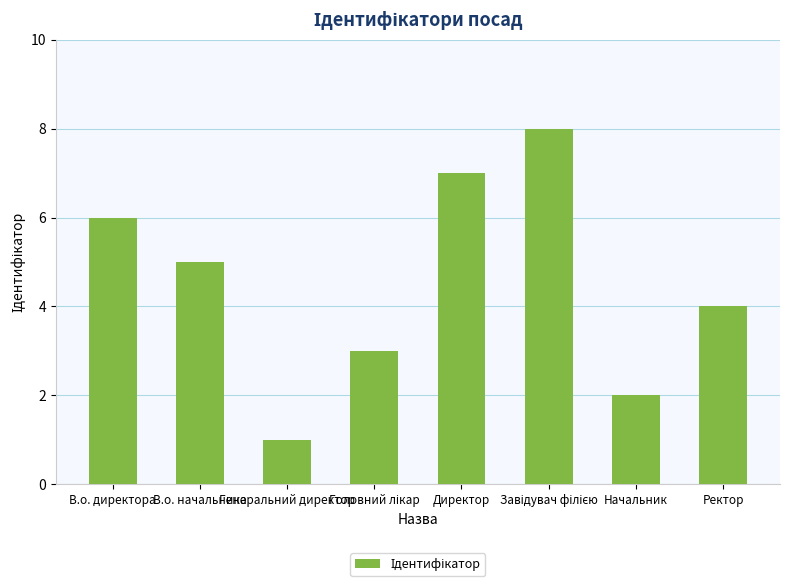

Between Начальник and Генеральний директор, which is larger?

Начальник